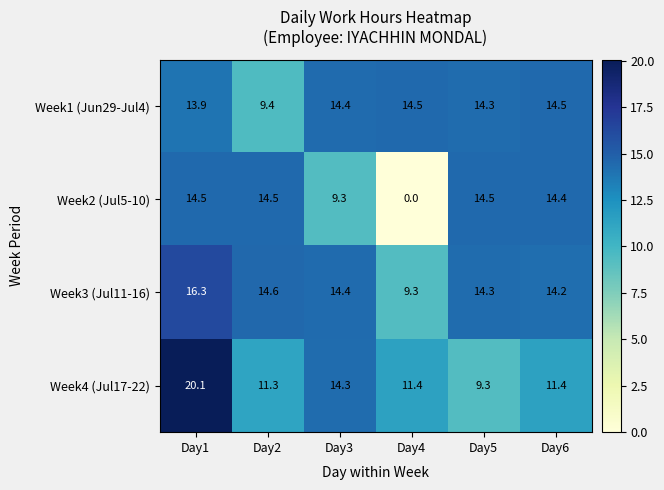

What is the sum of all Week4 (Jul17-22) values?

77.8